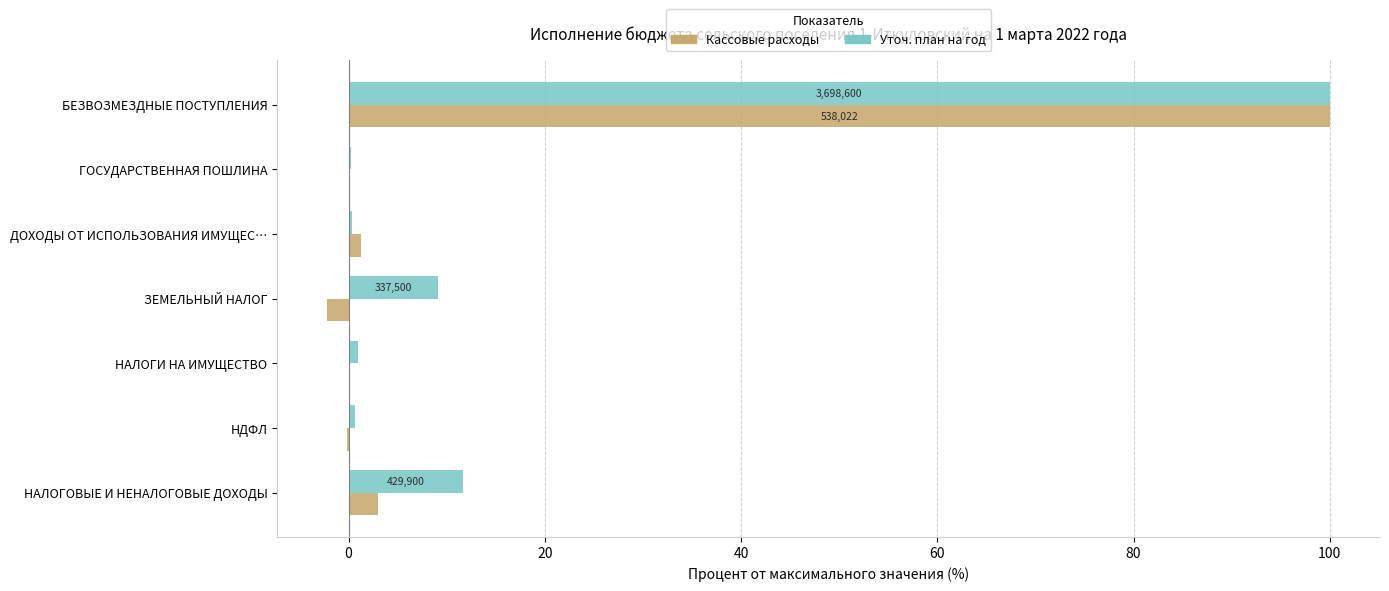

Which series has the largest range (max minus min)?

Кассовые расходы